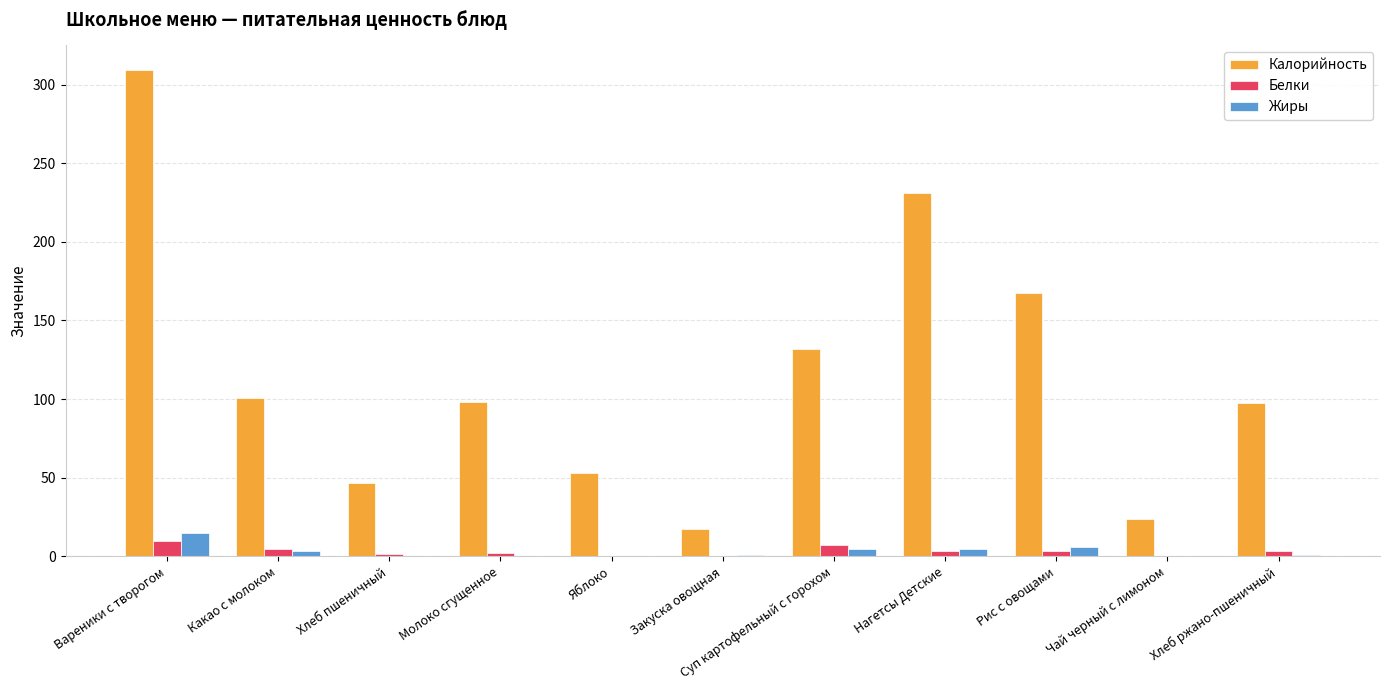

The value of Калорийность at Рис с овощами is 167.8. True or false?

True